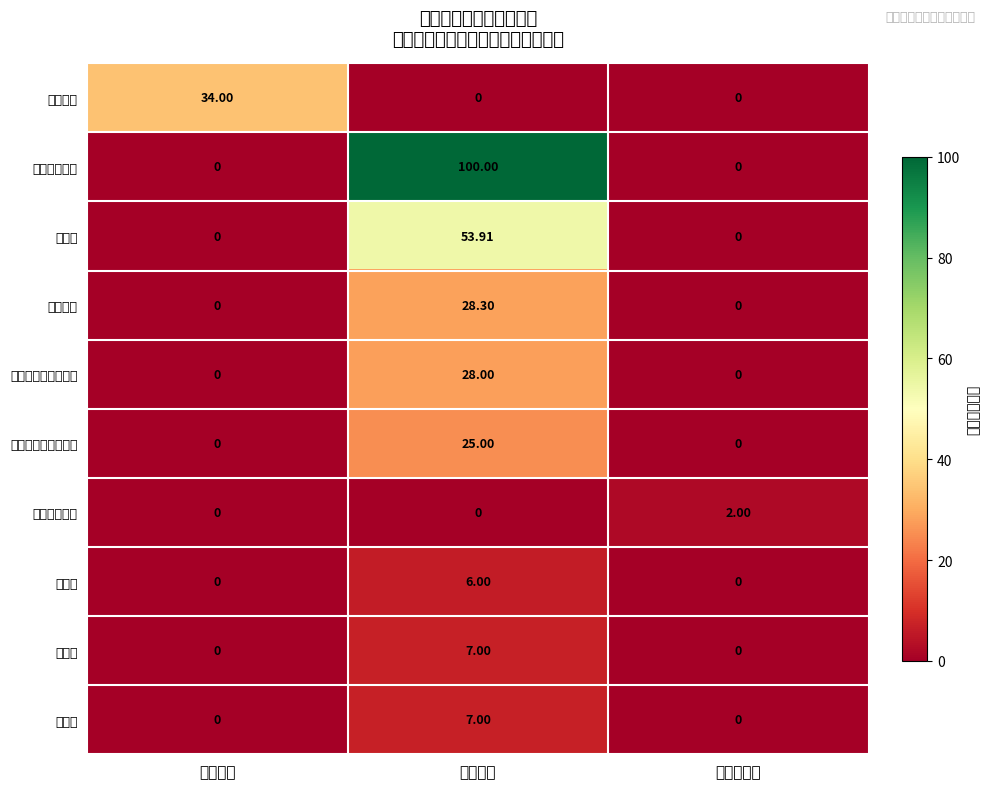

Which series has the largest total across all categories?

其他交通费用